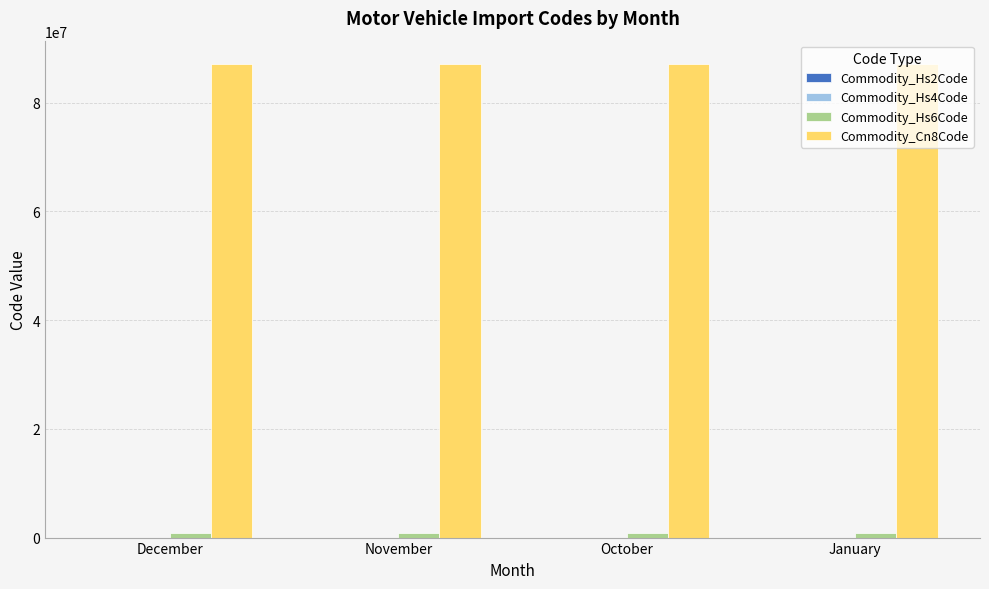

What is the maximum value shown in the chart?

87032490